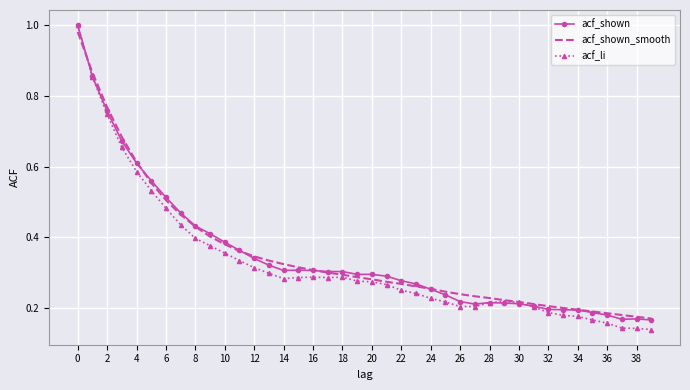

Which series has the widest spread of values?

acf_li